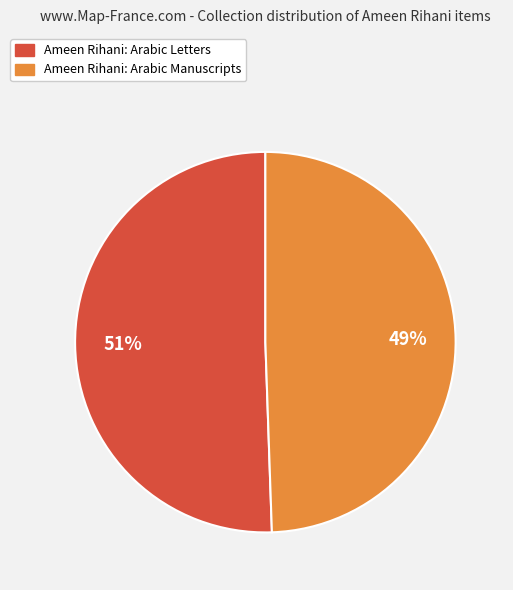

Count the number of slices in the pie.

2